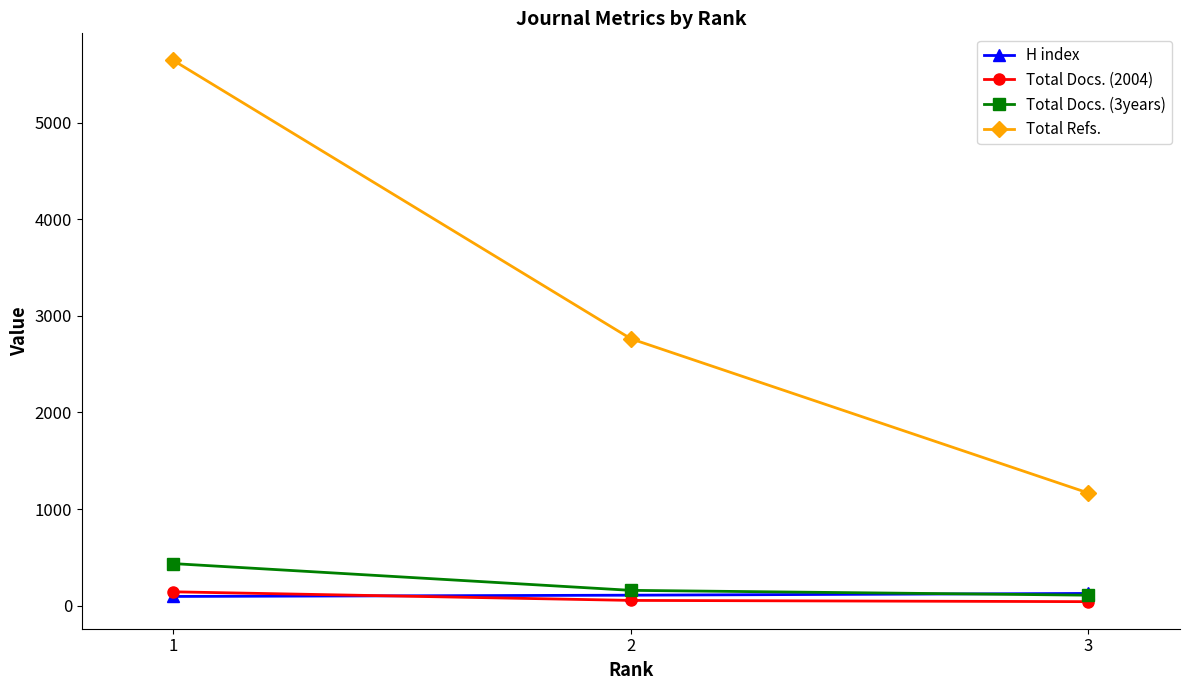

Does the chart display data point markers on the line(s)?

Yes